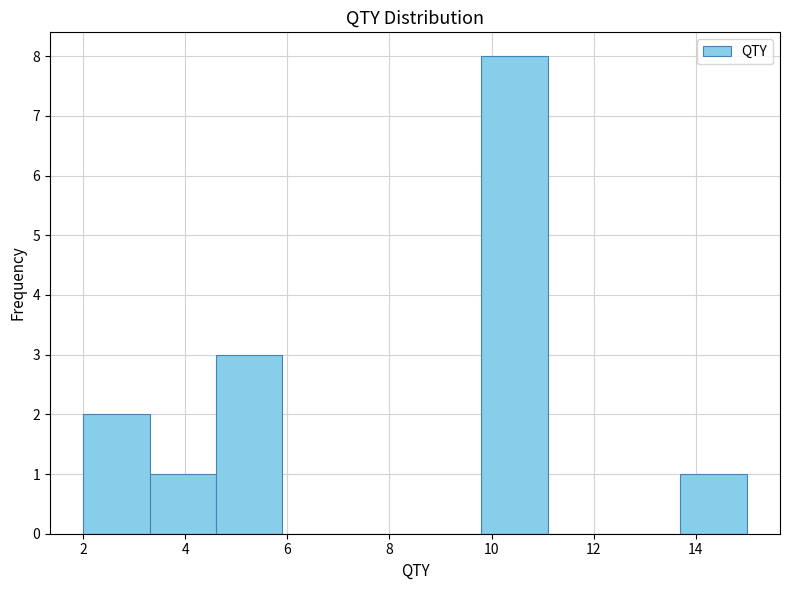

Reading left to right, list every bar in this chart as the range it spans on the x-axis followed by its height. Neither the bar edges nor the heights are printed on the chart, so give them approximately, as read against the axes.

2.0 to 3.3: 2
3.3 to 4.6: 1
4.6 to 5.9: 3
5.9 to 7.2: 0
7.2 to 8.5: 0
8.5 to 9.8: 0
9.8 to 11.1: 8
11.1 to 12.4: 0
12.4 to 13.7: 0
13.7 to 15.0: 1